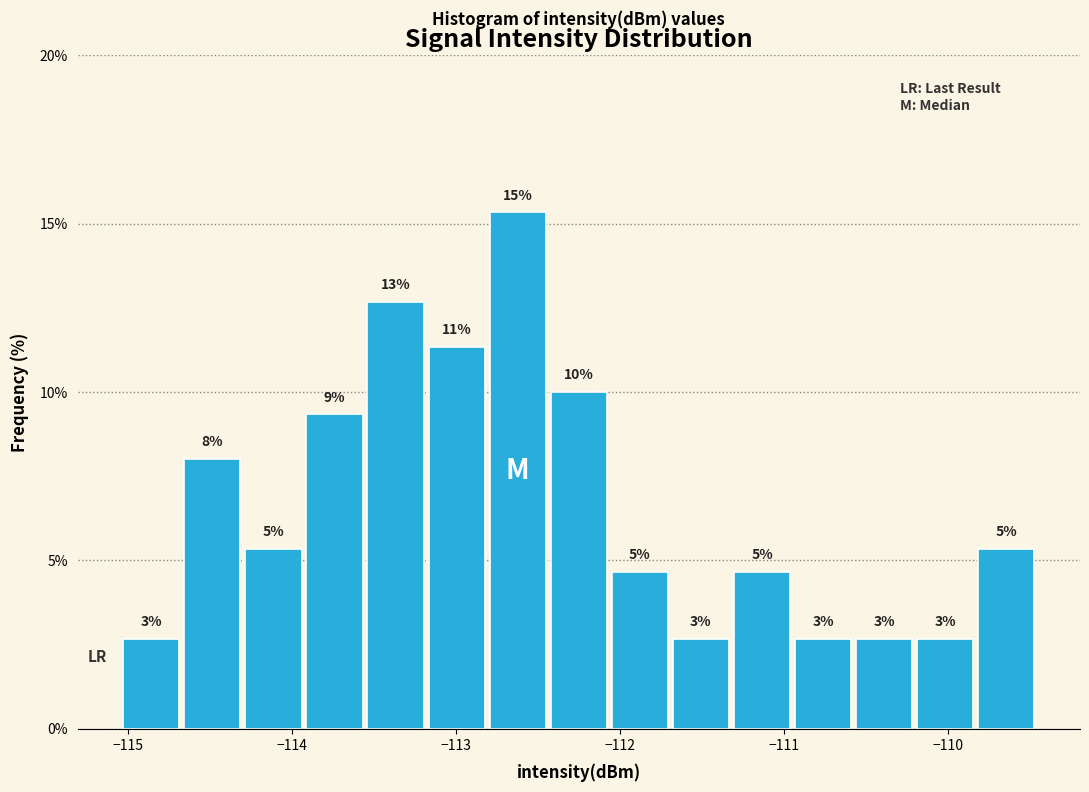

Around what value on the x-axis is the tallest bar? Give the approximate position of its centre, as read against the axis.

-112.6